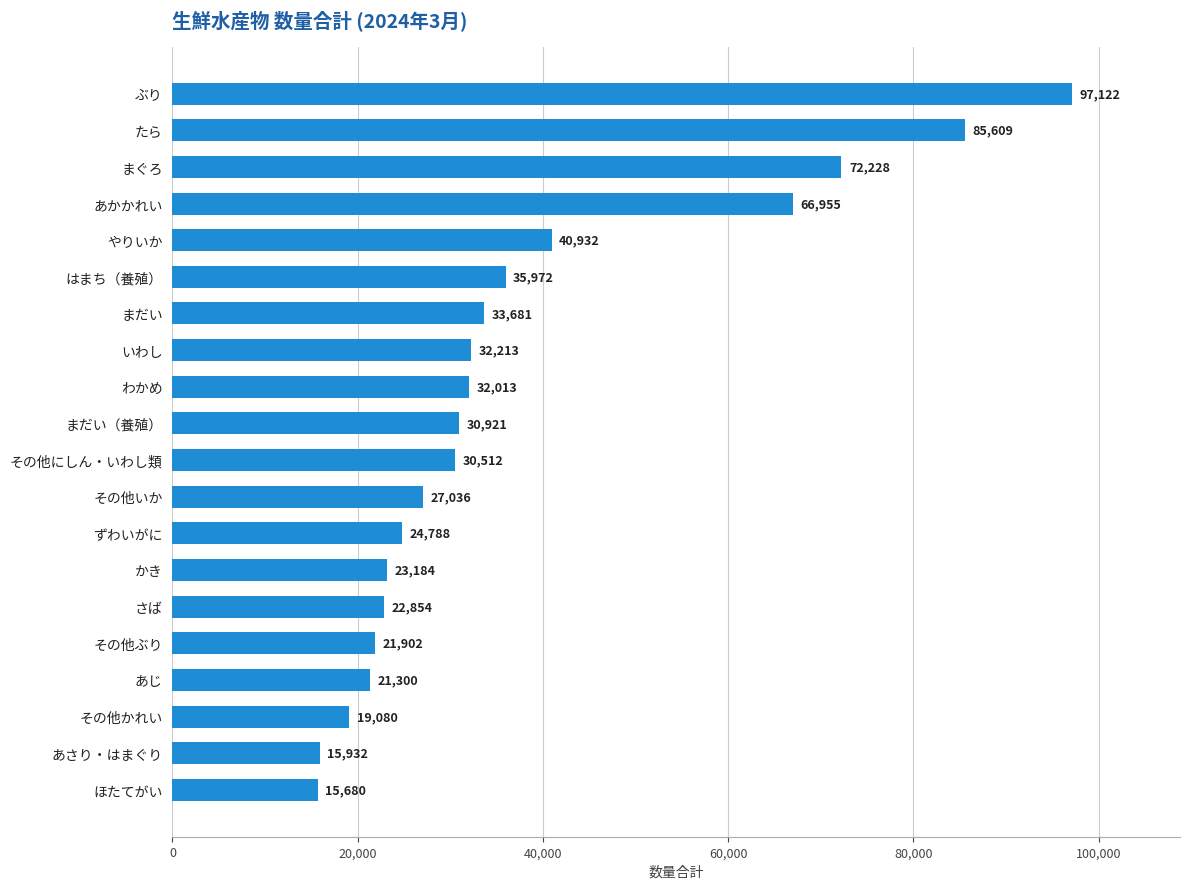

At which category does the chart reach its peak across all series?

ぶり